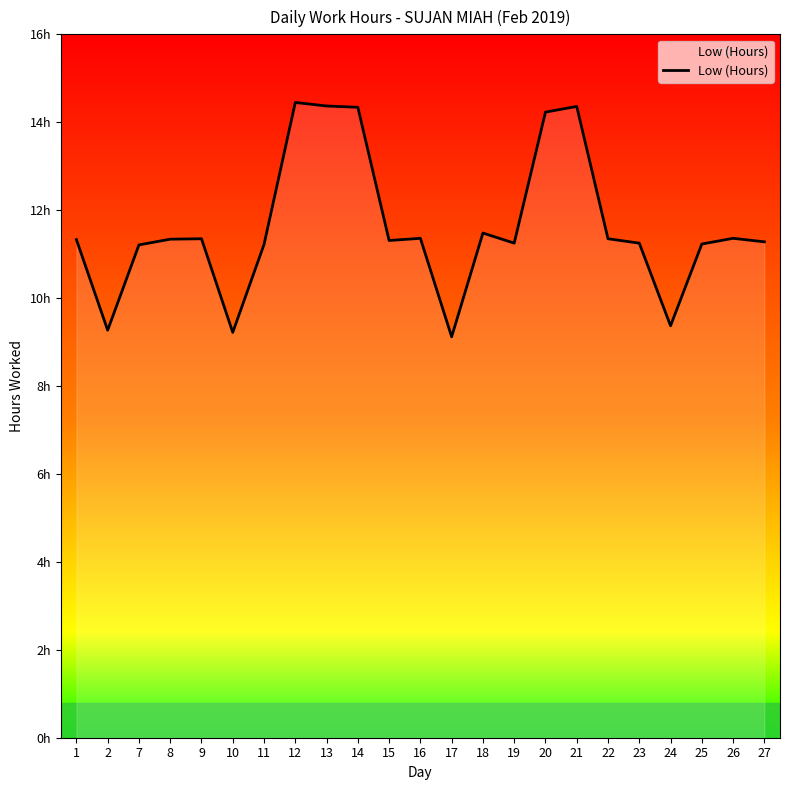

The value at 25 is 3.9. True or false?

False